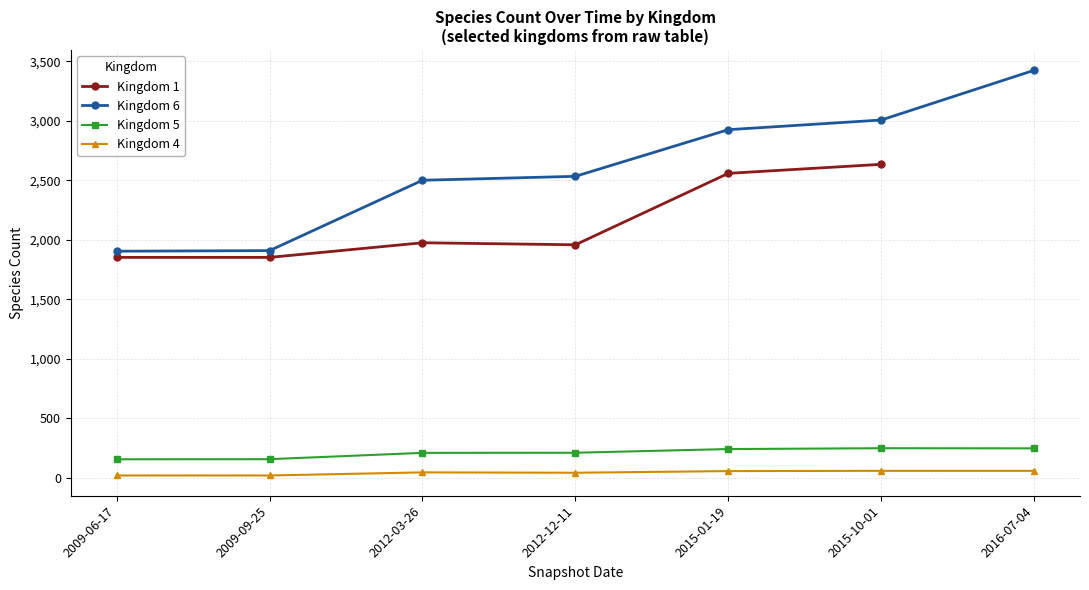

Rank the series by their maximum value, from highest to lowest.

Kingdom 6, Kingdom 1, Kingdom 5, Kingdom 4